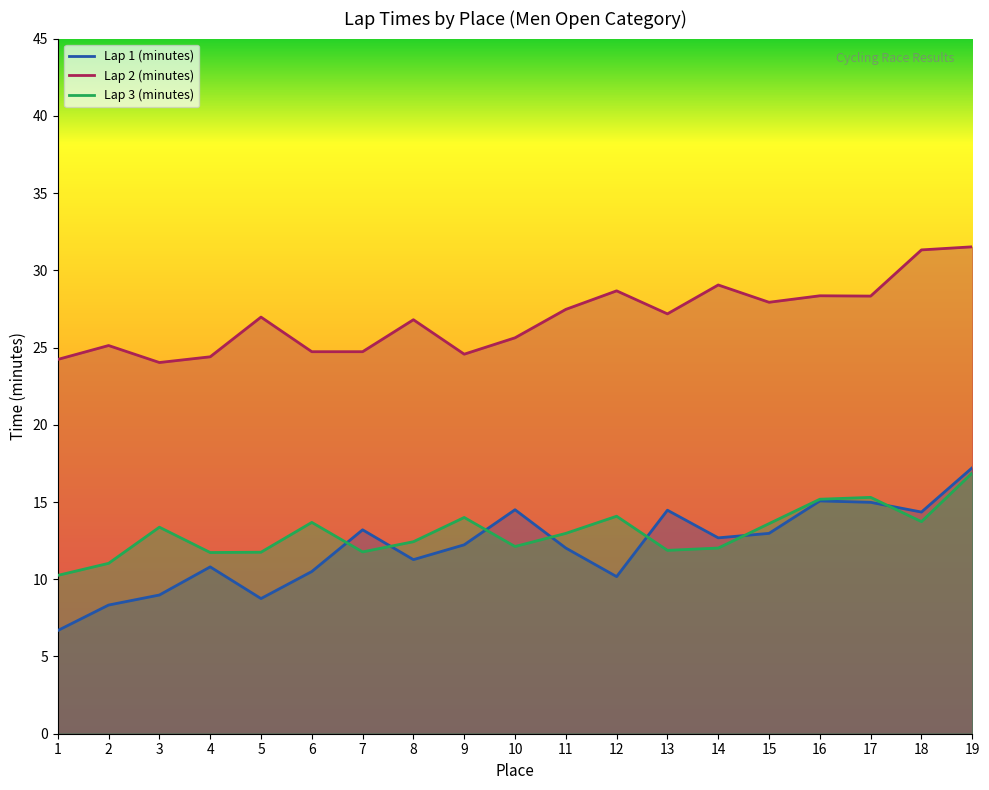

Which label corresponds to the largest value in the chart?

19